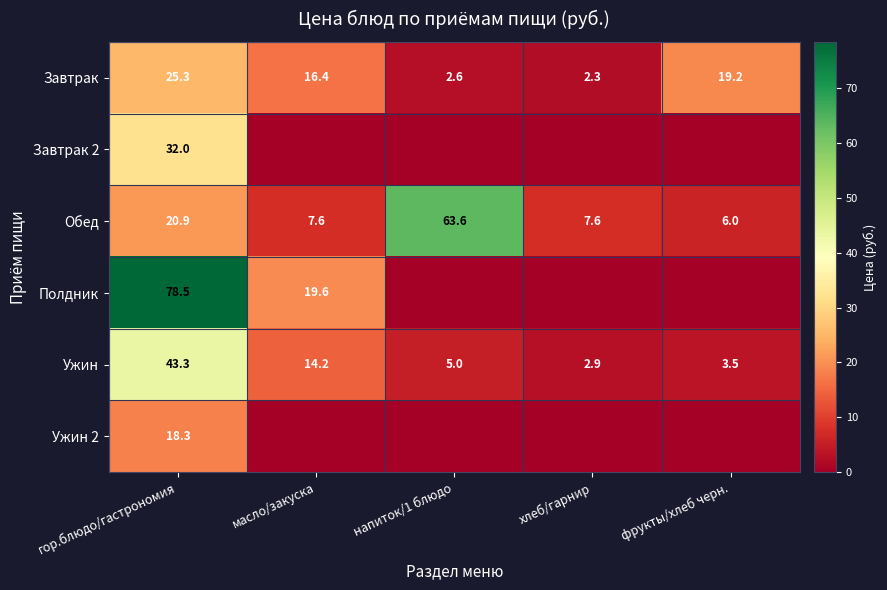

Is it true that Полдник equals 19.6 at масло/закуска?

True